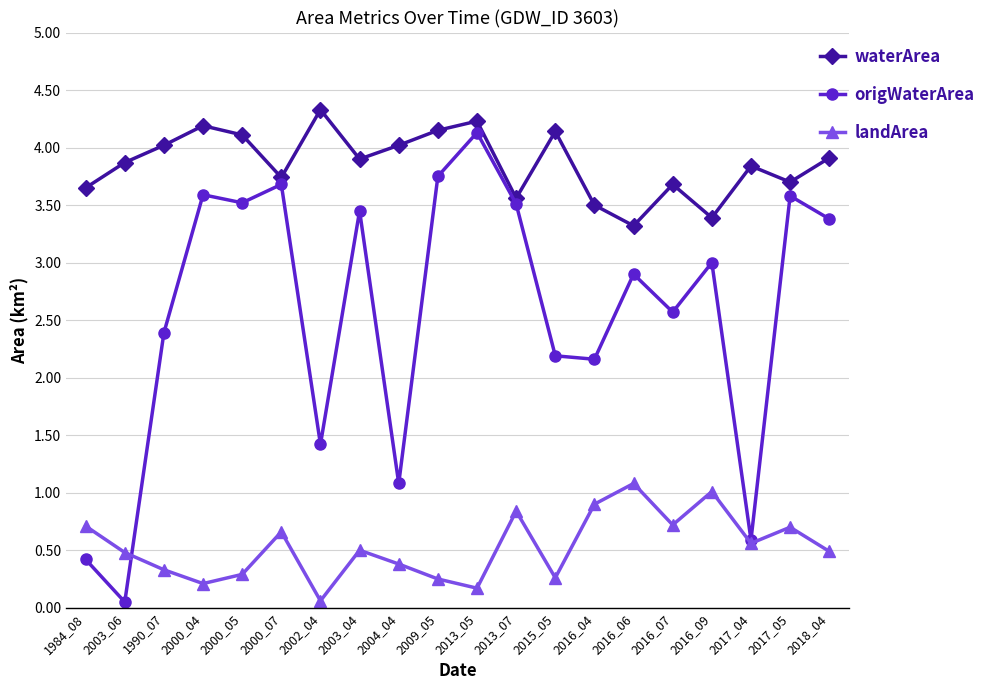

Between 2002_04 and 2018_04, which series saw the biggest shift?

origWaterArea